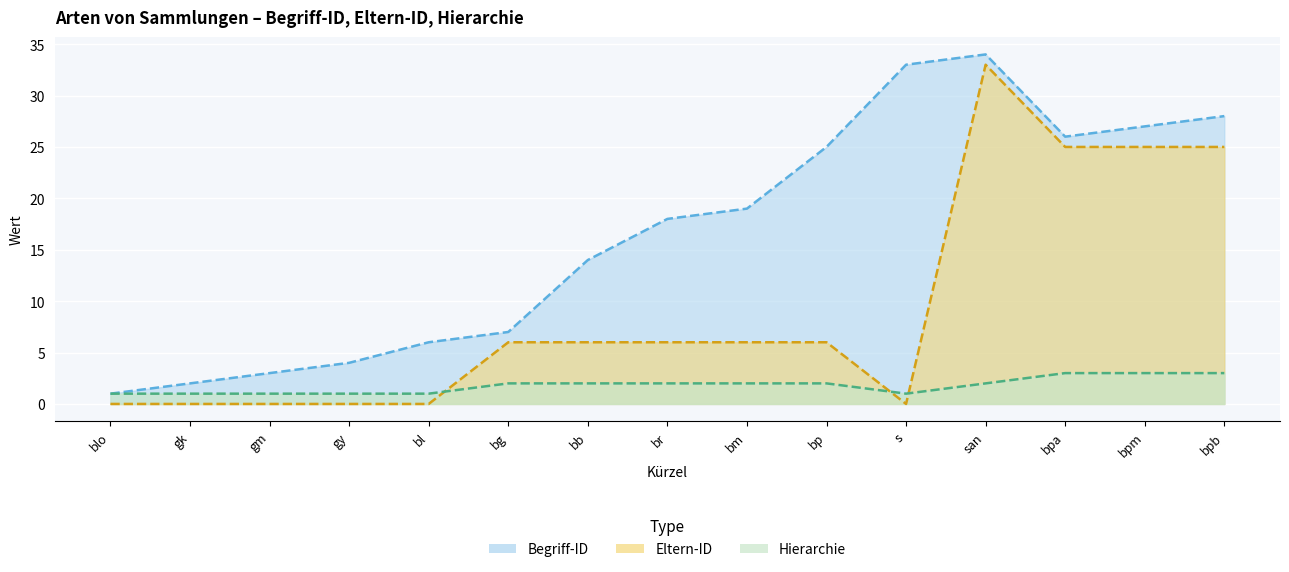

Is the value of Eltern-ID at gm greater than the value of Hierarchie at bm?

No